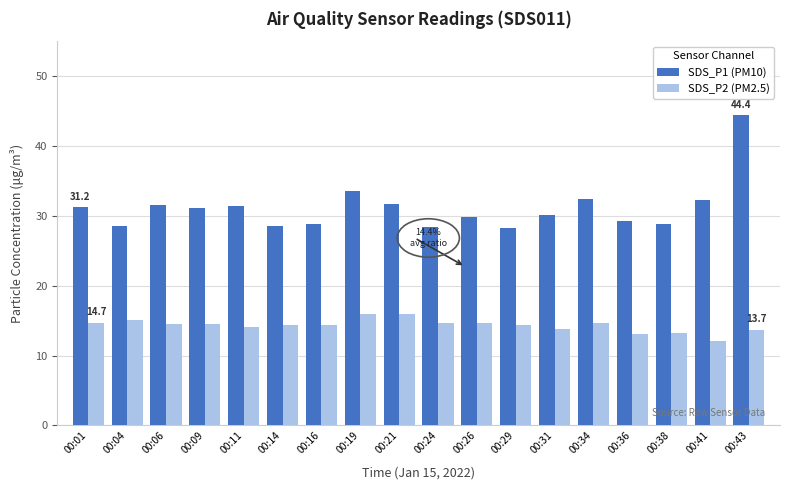

What is the highest value of the SDS_P1 (PM10) series?

44.4